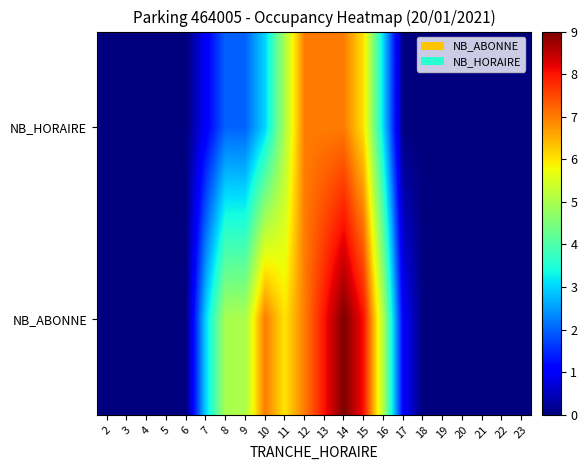

Rank the series by their average value, from lowest to highest.

NB_HORAIRE, NB_ABONNE